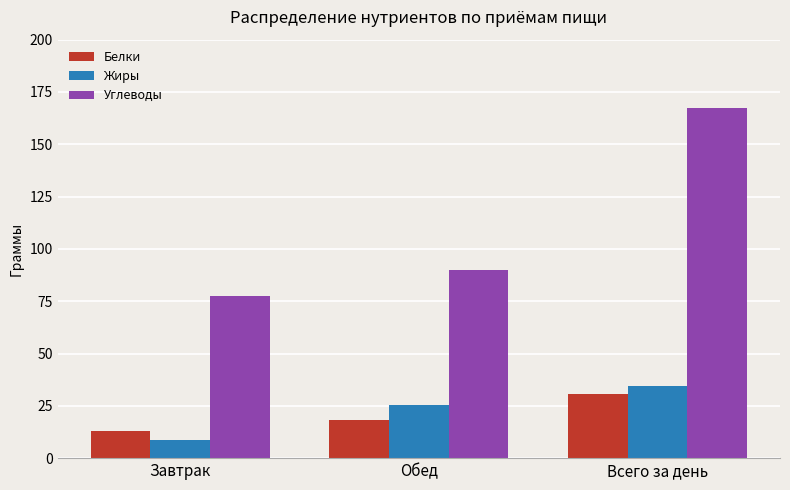

What is the difference between the Белки values at Завтрак and Всего за день?

18.0